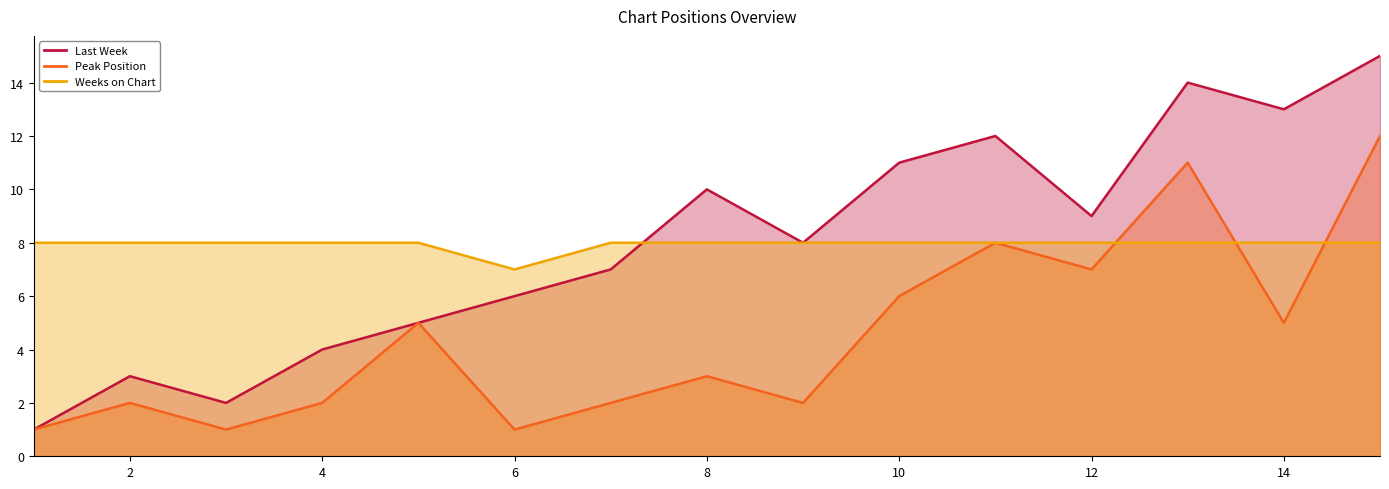

Rank the series at 8 from highest to lowest value.

Last Week, Weeks on Chart, Peak Position